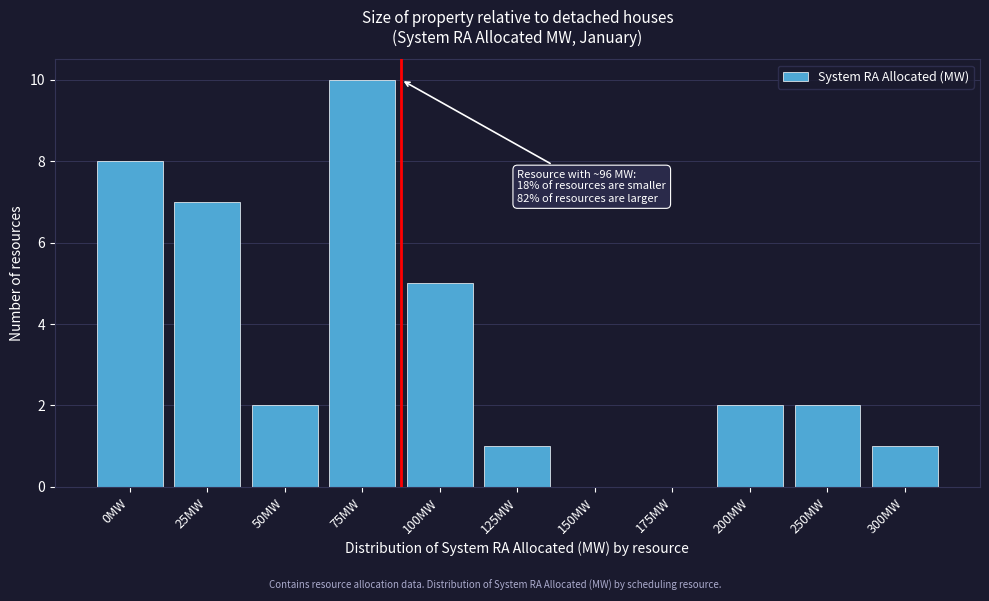

Reading left to right, extract all data points from this chart.

0MW=8	25MW=7	50MW=2	75MW=10	100MW=5	125MW=1	150MW=0	175MW=0	200MW=2	250MW=2	300MW=1